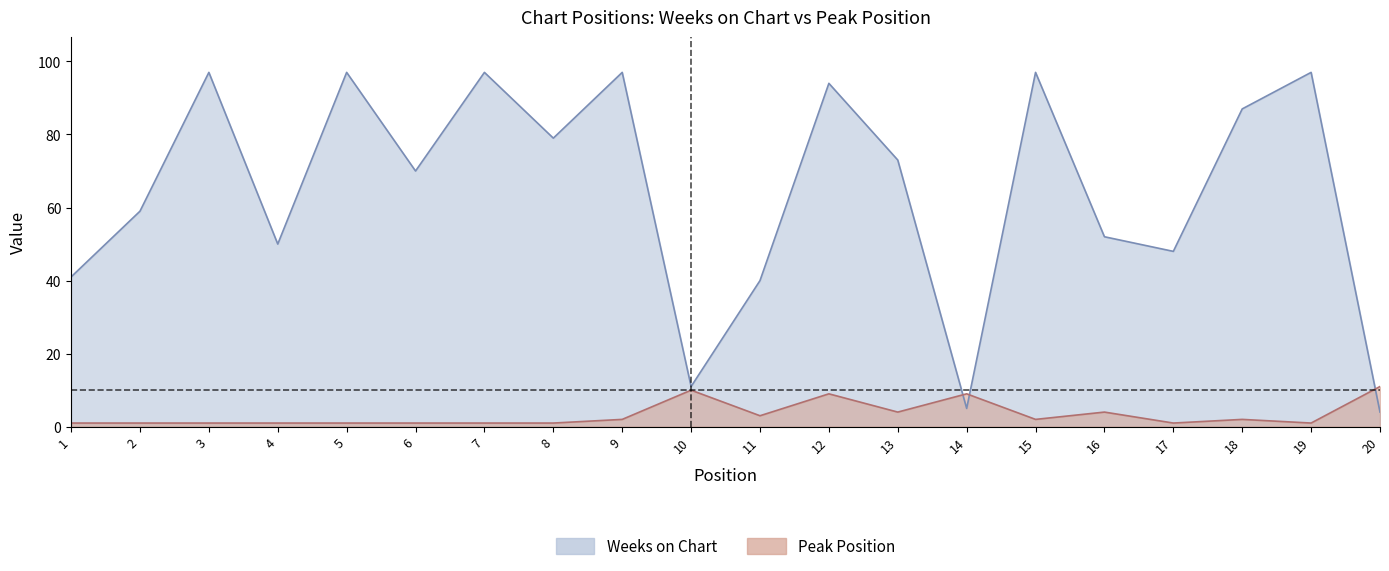

What are all the series names shown in the legend?

Weeks on Chart, Peak Position